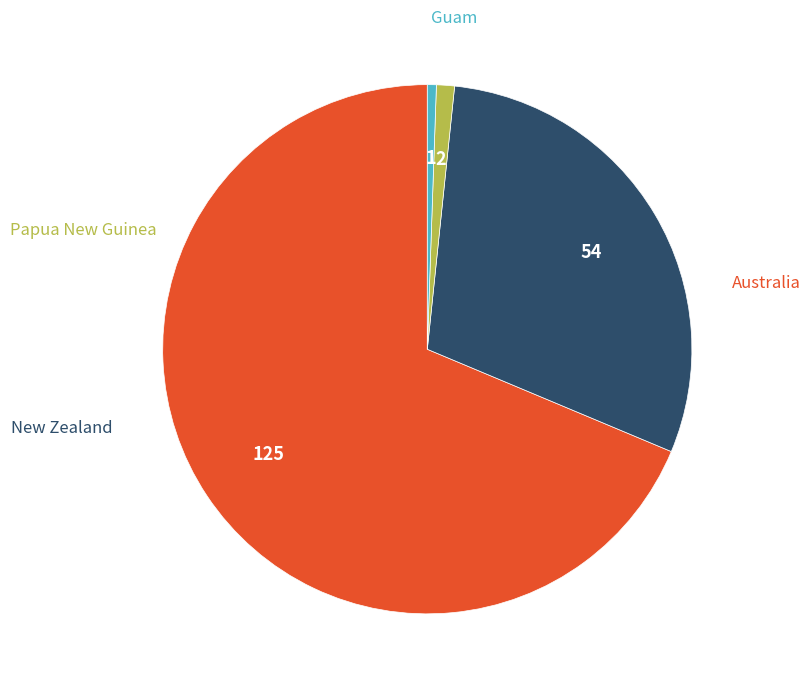

Does any single category account for the majority?

Yes